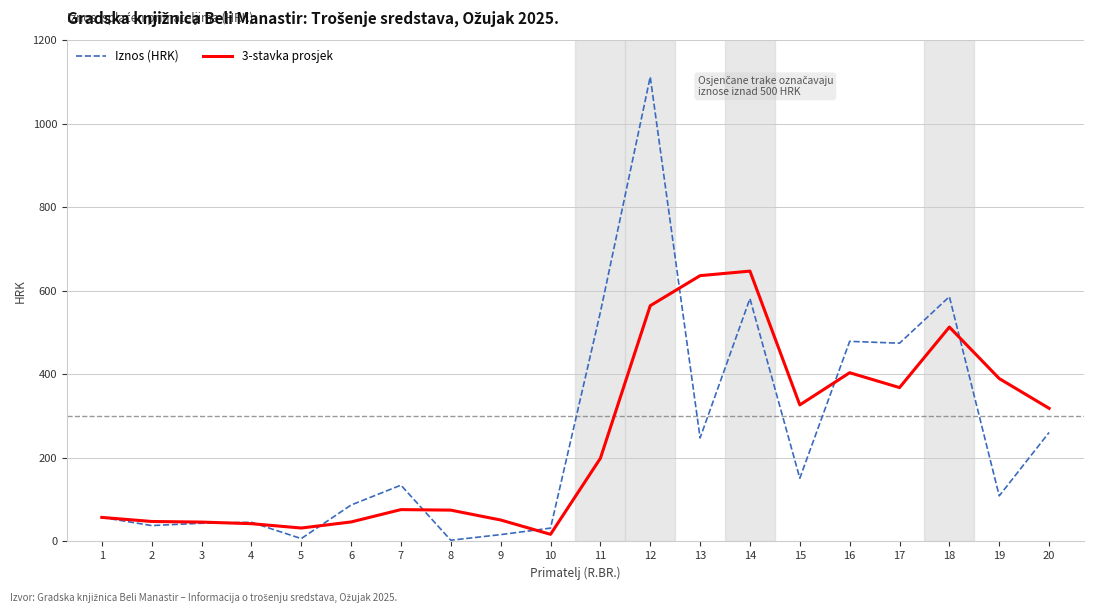

At which label does 3-stavka prosjek first exceed 199?

11